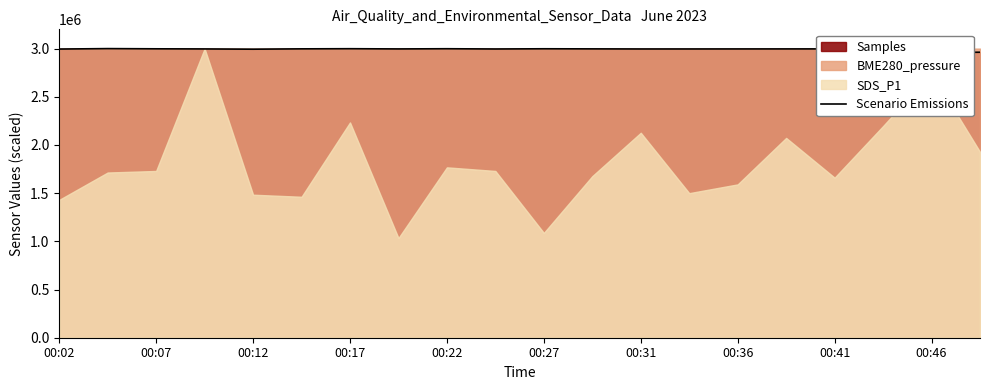

How many categories are shown in the chart?

20